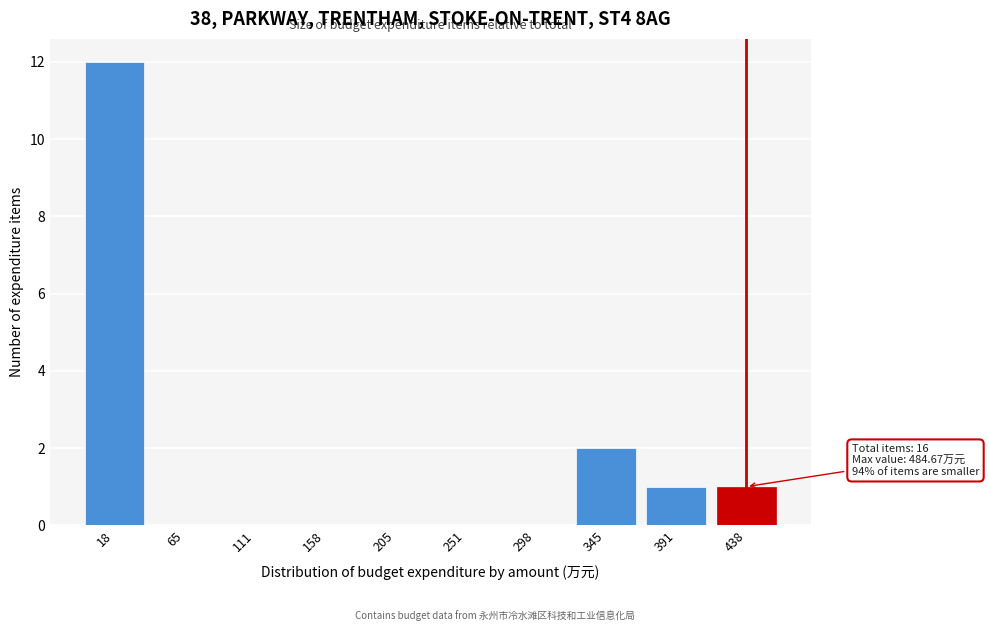

Reading left to right, list all the values displayed in this chart.

18=12	65=0	111=0	158=0	205=0	251=0	298=0	345=2	391=1	438=1